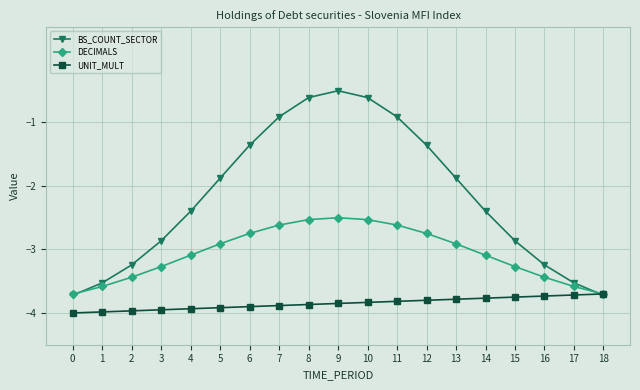

What is the minimum value for UNIT_MULT?

-4.0